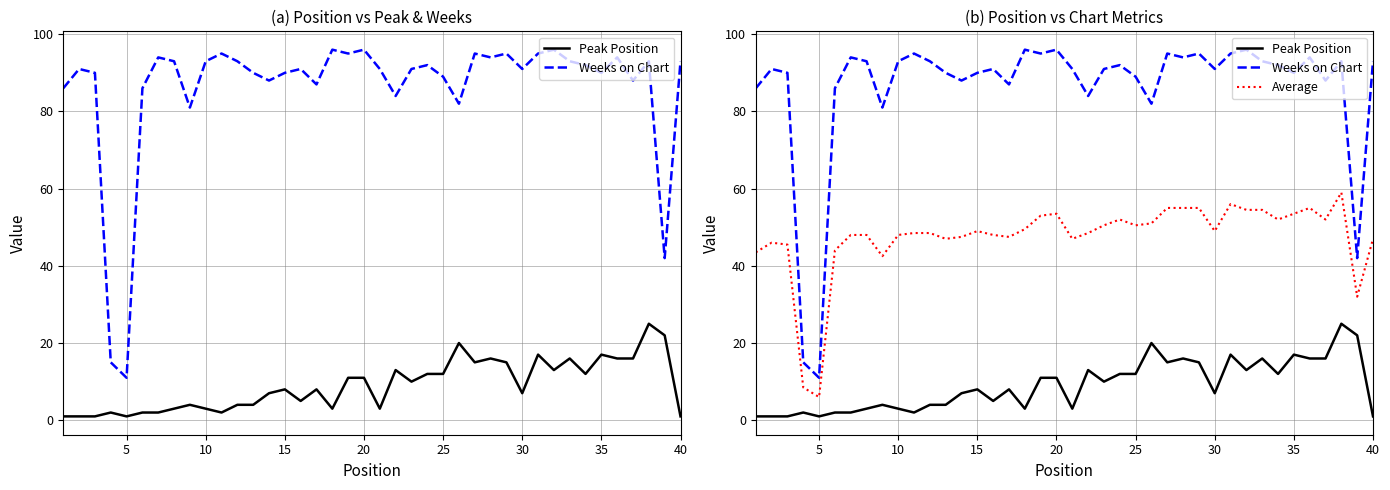

Reading left to right, extract all data points from this chart.

Peak Position: 1.0	1.0	1.0	2.0	1.0	2.0	2.0	3.0	4.0	3.0	2.0	4.0	4.0	7.0	8.0	5.0	8.0	3.0	11.0	11.0	3.0	13.0	10.0	12.0	12.0	20.0	15.0	16.0	15.0	7.0	17.0	13.0	16.0	12.0	17.0	16.0	16.0	25.0	22.0	1.0
Weeks on Chart: 86.0	91.0	90.0	15.0	11.0	86.0	94.0	93.0	81.0	93.0	95.0	93.0	90.0	88.0	90.0	91.0	87.0	96.0	95.0	96.0	91.0	84.0	91.0	92.0	89.0	82.0	95.0	94.0	95.0	91.0	95.0	96.0	93.0	92.0	90.0	94.0	88.0	93.0	42.0	93.0
Average: 43.5	46.0	45.5	8.5	6.0	44.0	48.0	48.0	42.5	48.0	48.5	48.5	47.0	47.5	49.0	48.0	47.5	49.5	53.0	53.5	47.0	48.5	50.5	52.0	50.5	51.0	55.0	55.0	55.0	49.0	56.0	54.5	54.5	52.0	53.5	55.0	52.0	59.0	32.0	47.0